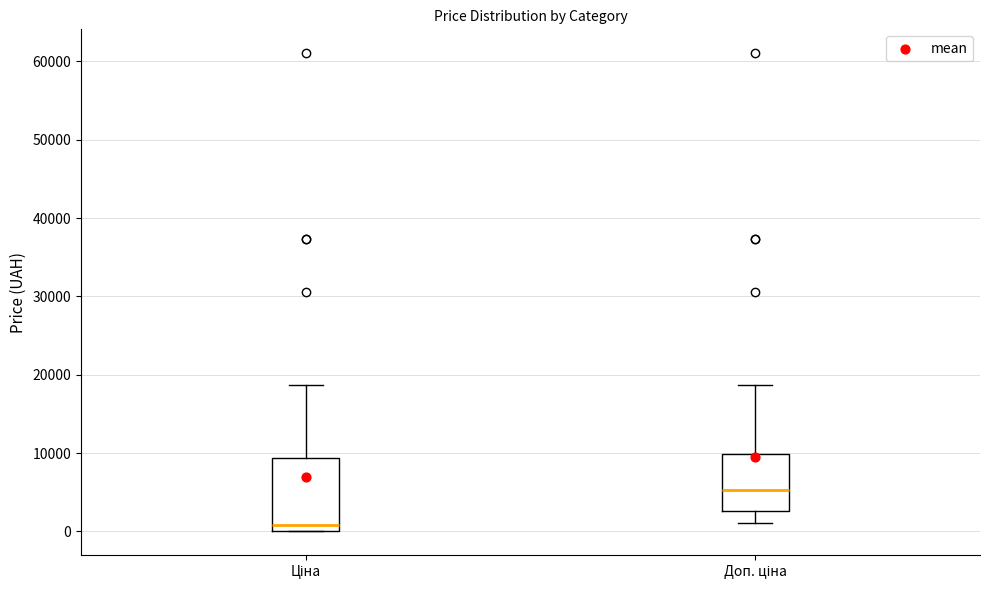

Reading left to right, transcribe this box plot: for each box, give where its median line is, the range the box spans, and where its two whiskers end, as read against the y-axis. The values are not printed on the chart, so give them approximately, as read against the axis.

Ціна: median 1000, box 0 to 9000, whiskers 0 to 19000
Доп. ціна: median 5000, box 3000 to 10000, whiskers 1000 to 19000